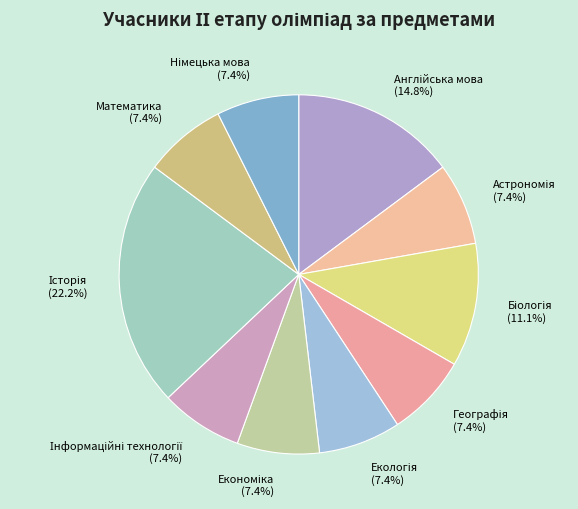

Count the number of slices in the pie.

10